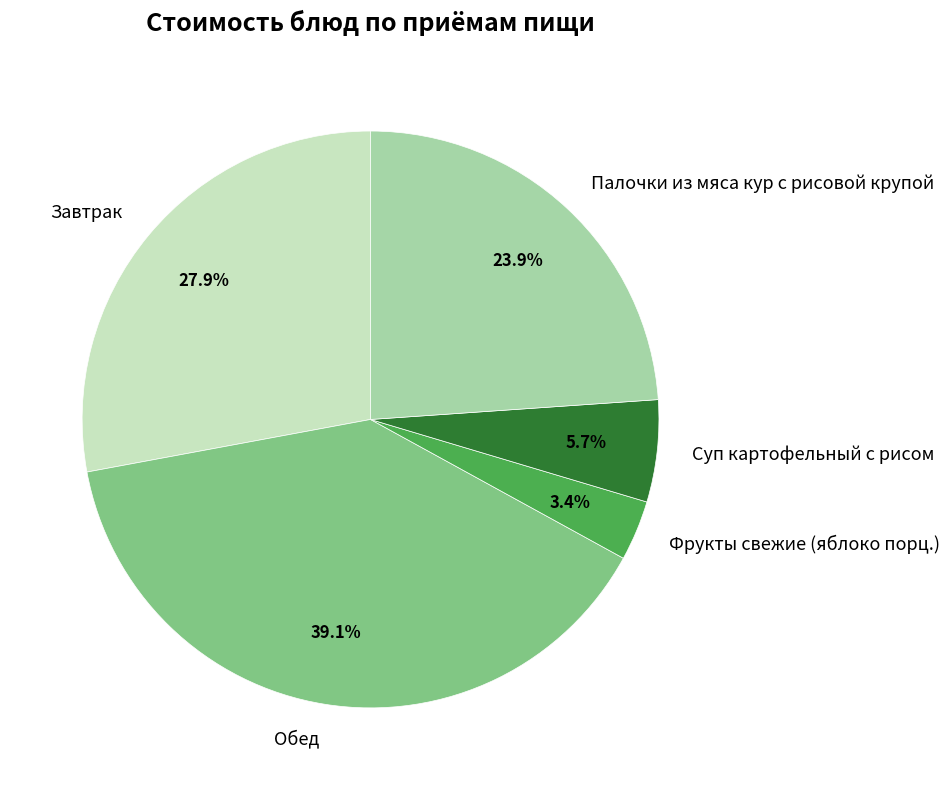

Combined, do Обед and Палочки из мяса кур с рисовой крупой account for over 50%?

Yes